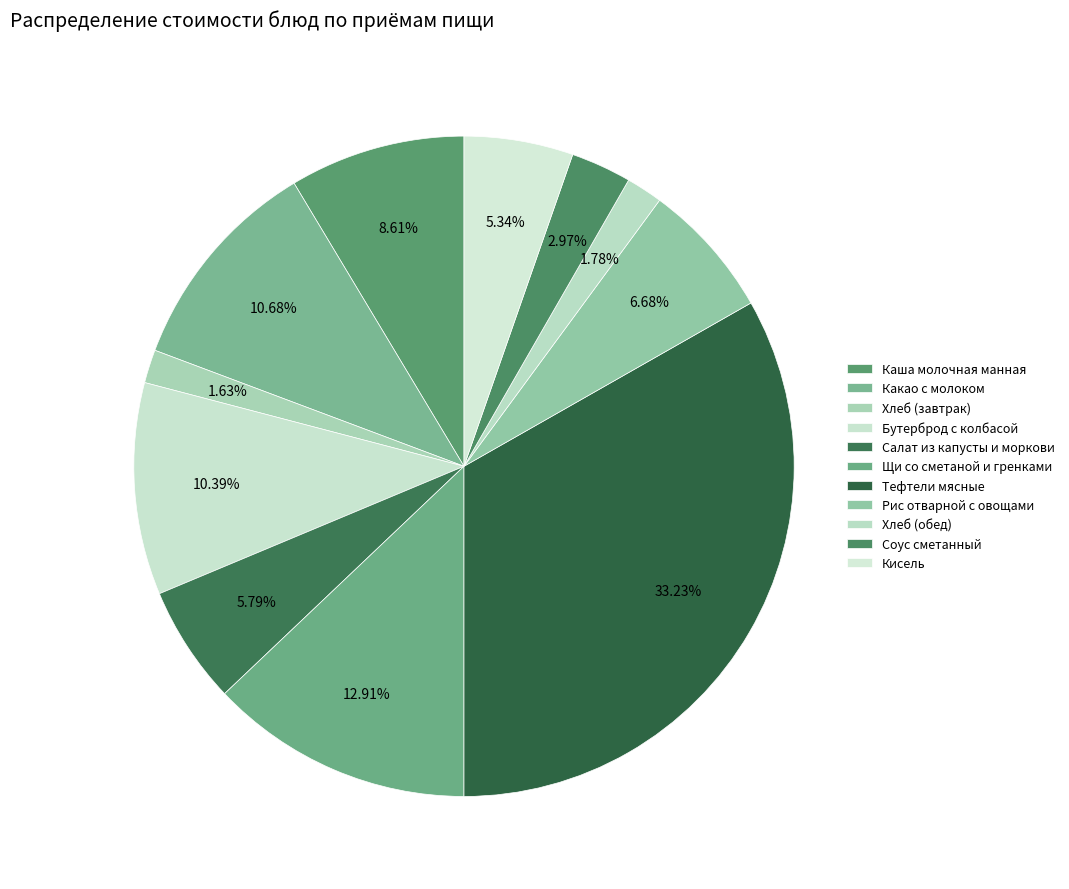

To the nearest percent, what is the difference between the largest and smallest slice percentages?

32%